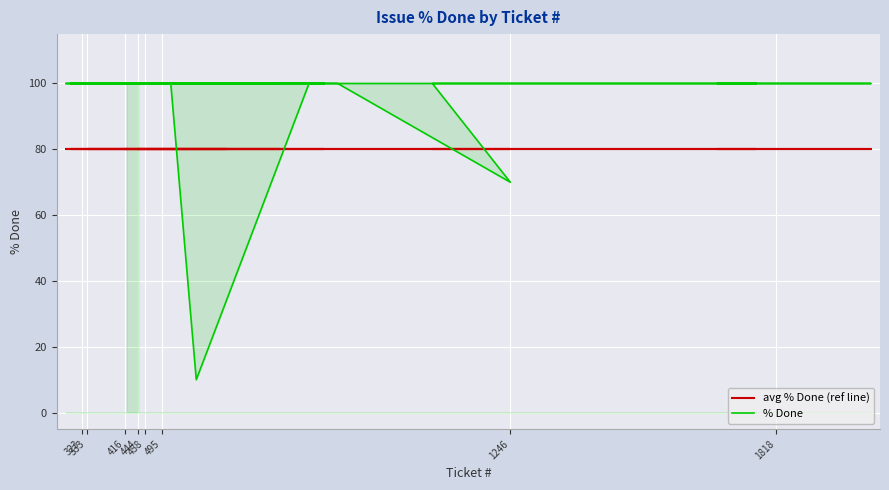

True or false: avg % Done (ref line) and % Done intersect in this chart.

True